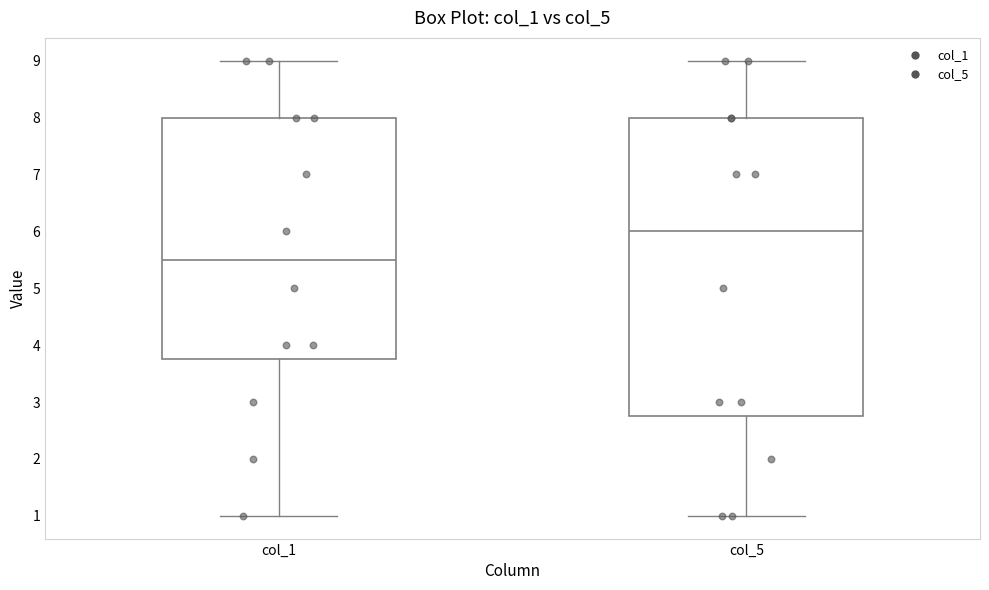

Where does the median line of the box for col_5 sit on the y-axis? The values are not printed on the chart, so give them approximately, as read against the axis.

6.0